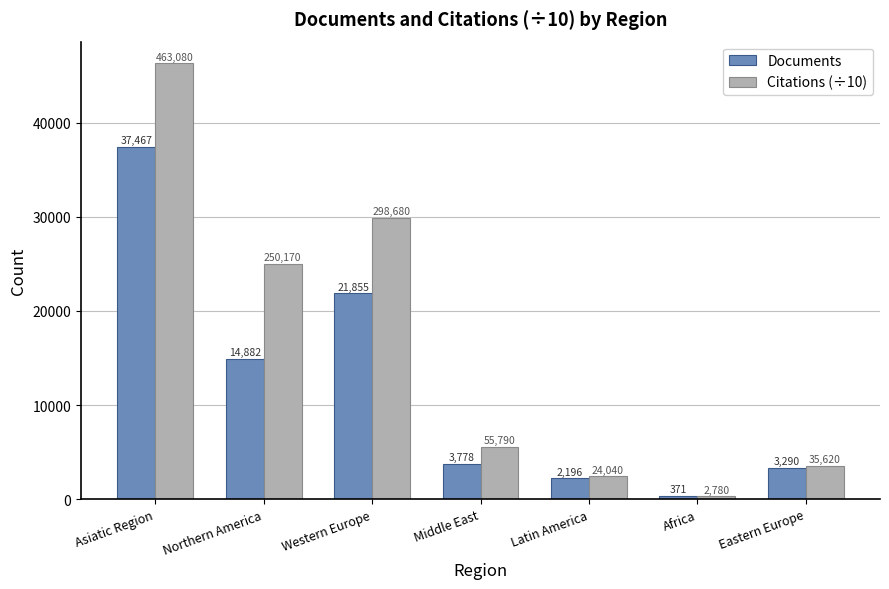

Which series has the widest spread of values?

Citations (÷10)